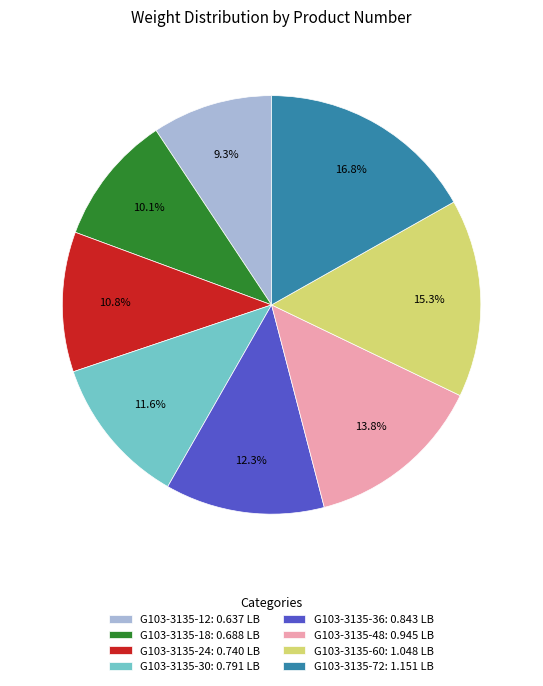

To the nearest percent, what portion does G103-3135-30 represent?

12%